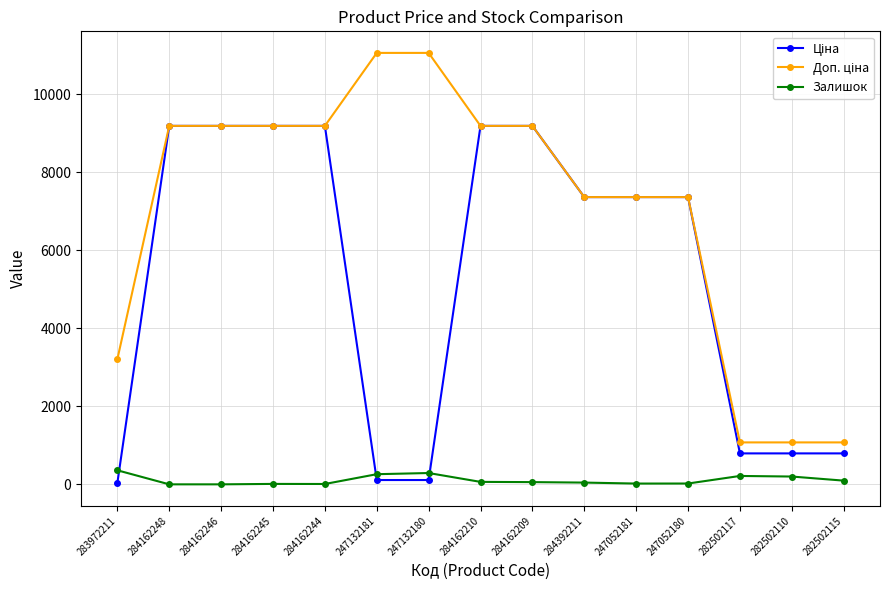

Is it true that Залишок equals 360.0 at 283972211?

True